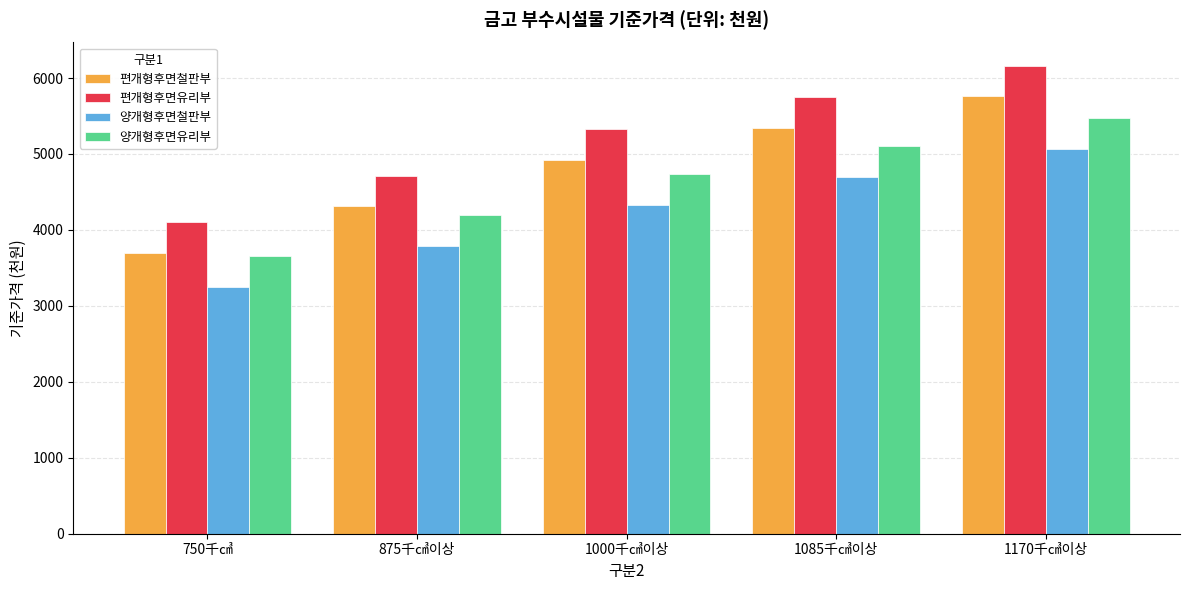

Is it true that 편개형후면유리부 equals 3080 at 1000千㎤이상?

False